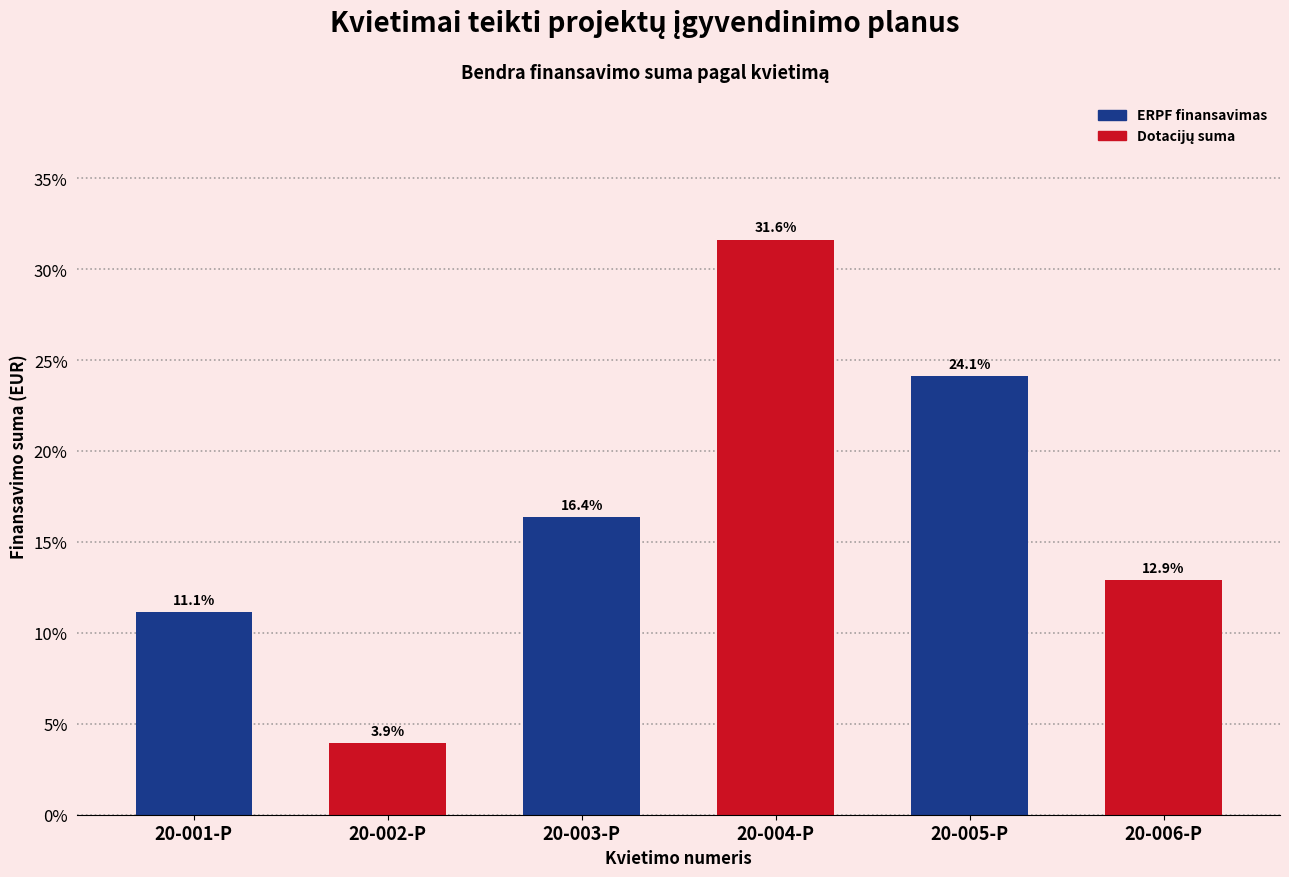

Where does the ERPF finansavimas series first go above 16?

20-003-P